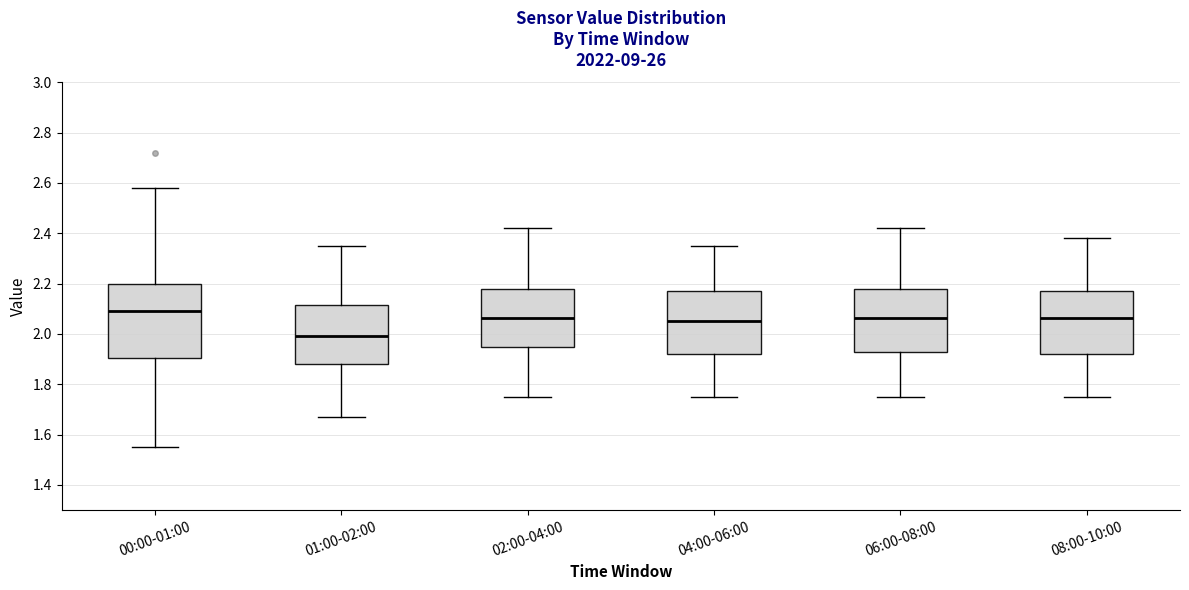

Which box is the tallest, from its lower edge to its upper edge?

00:00-01:00